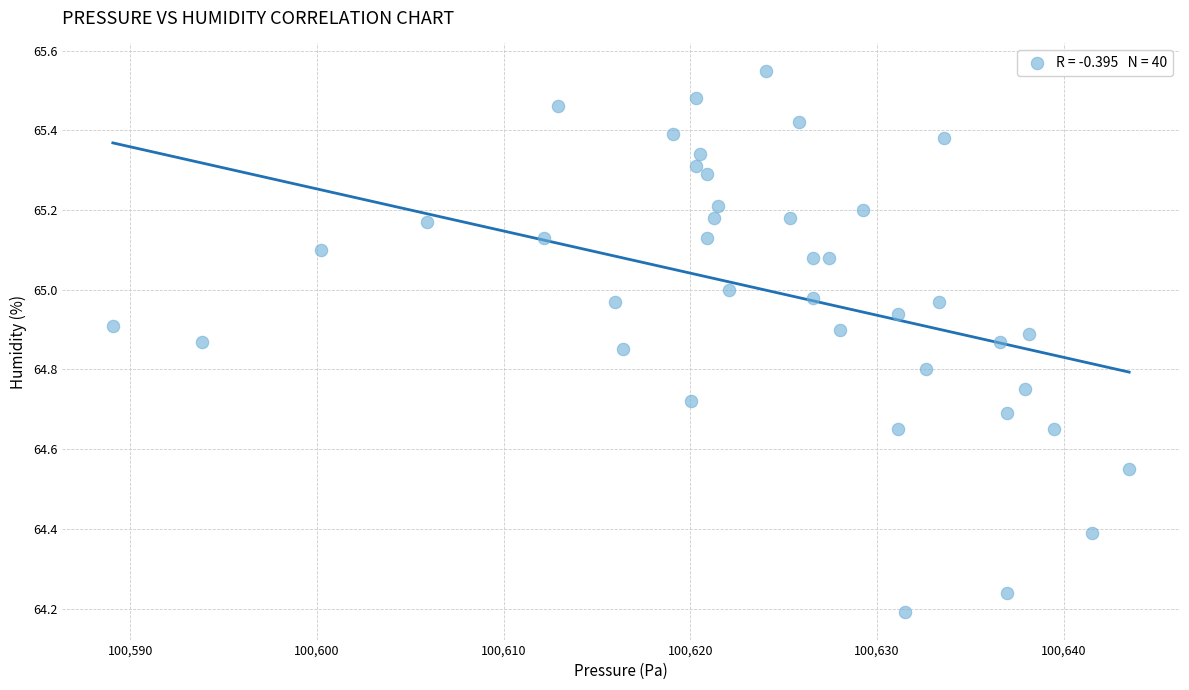

What is the range of X values (max minus min)?

54.4